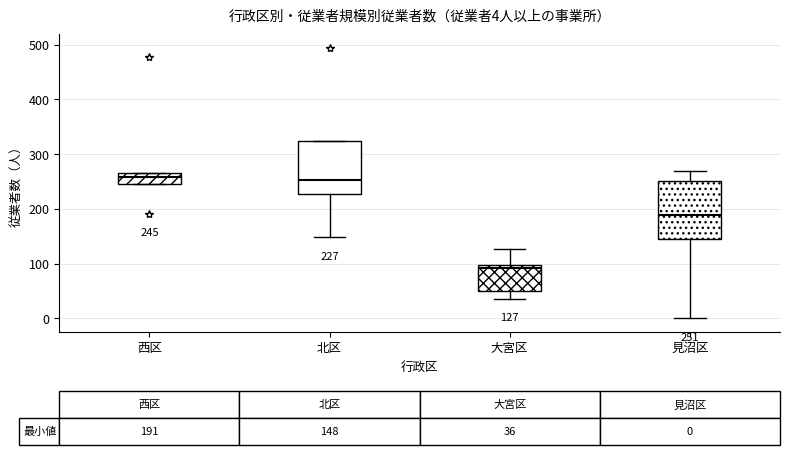

Which box has the lowest median line?

大宮区